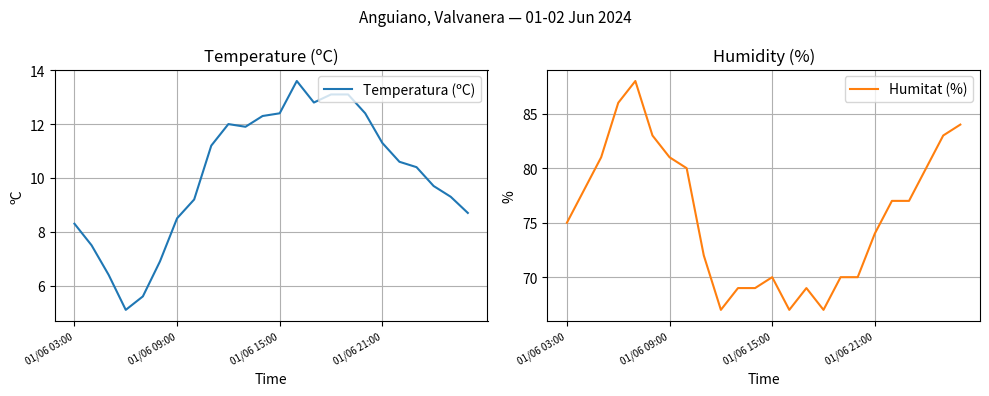

What is the difference between the maximum and minimum values in the Humitat (%) series?

21